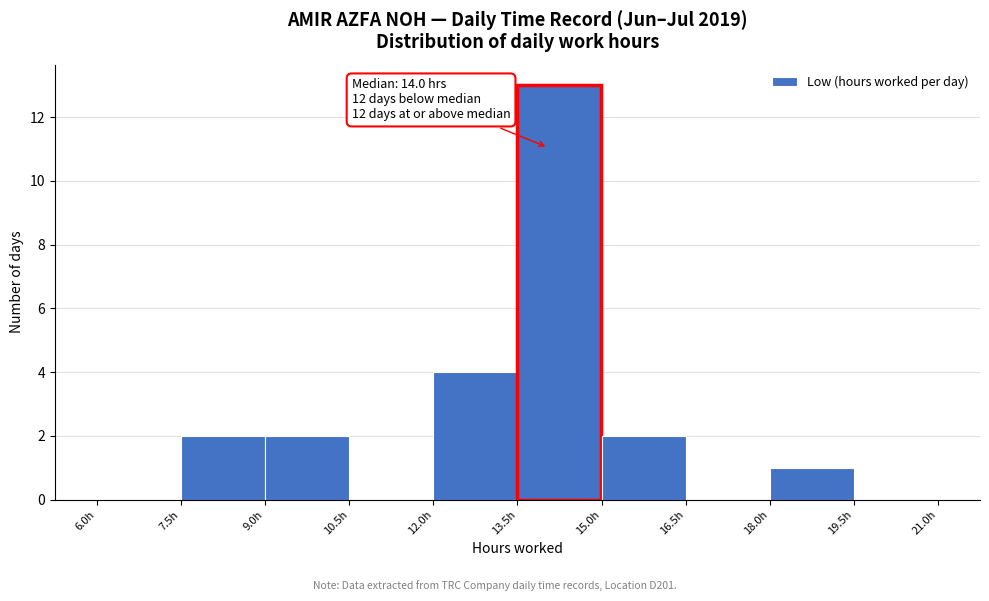

Over which range of the x-axis is the bar tallest?

13.5 to 15.0